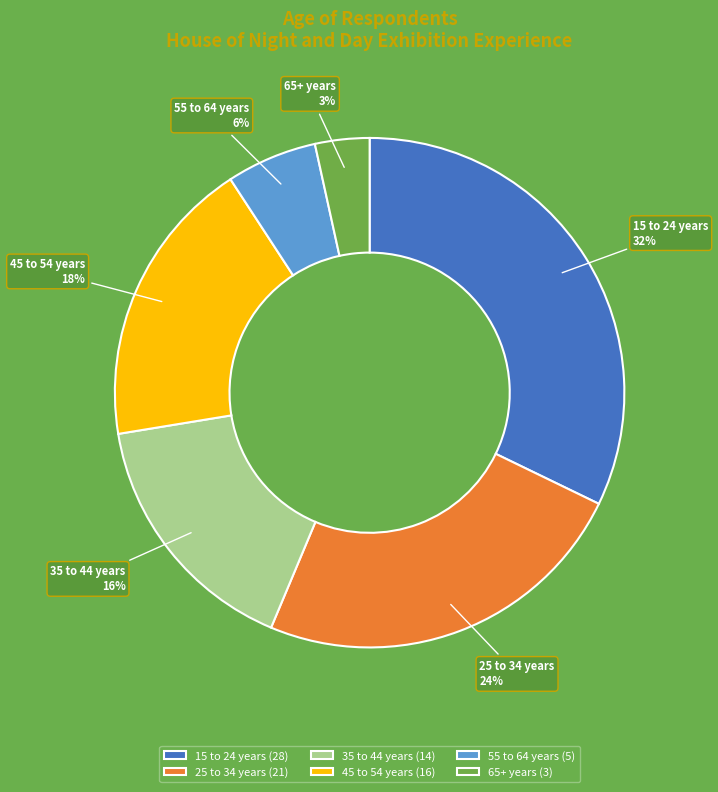

What percentage is the 65+ years slice, to the nearest percent?

3%